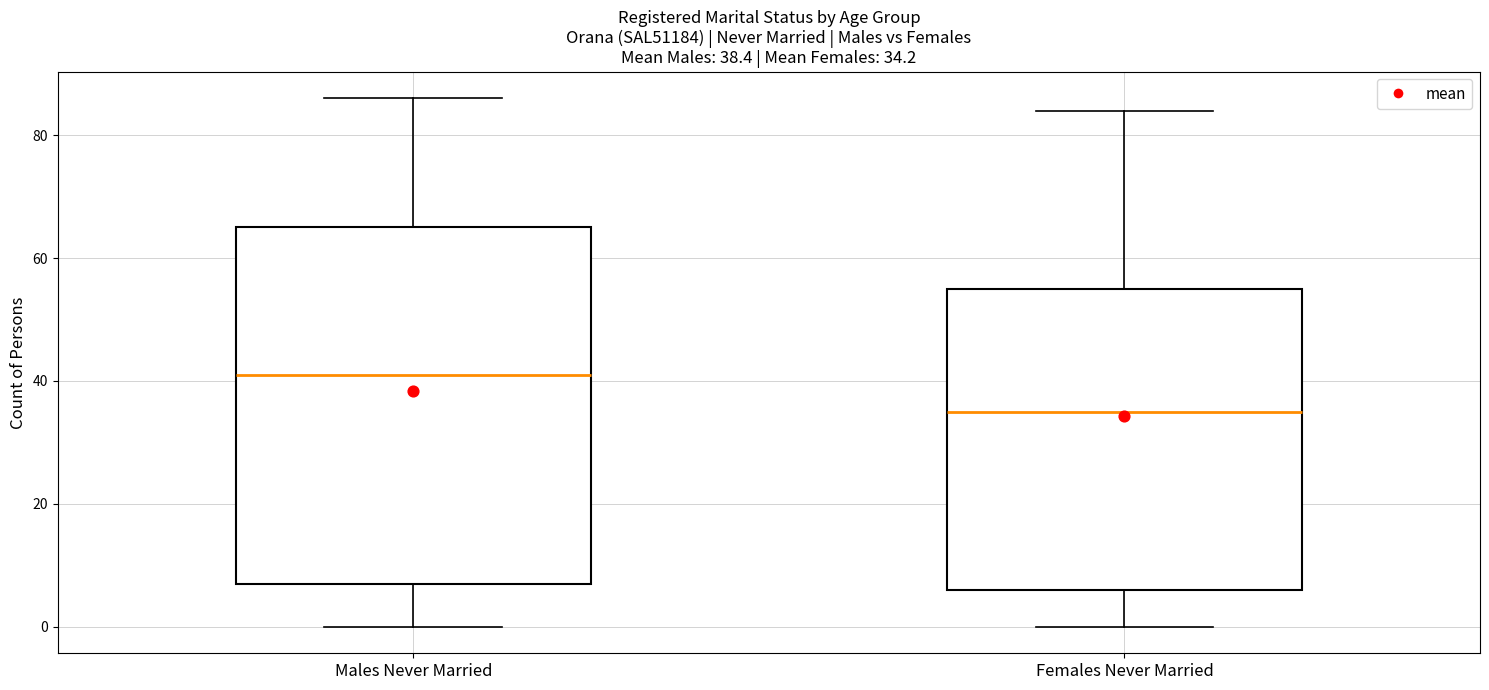

Which box has the highest median line?

Males Never Married